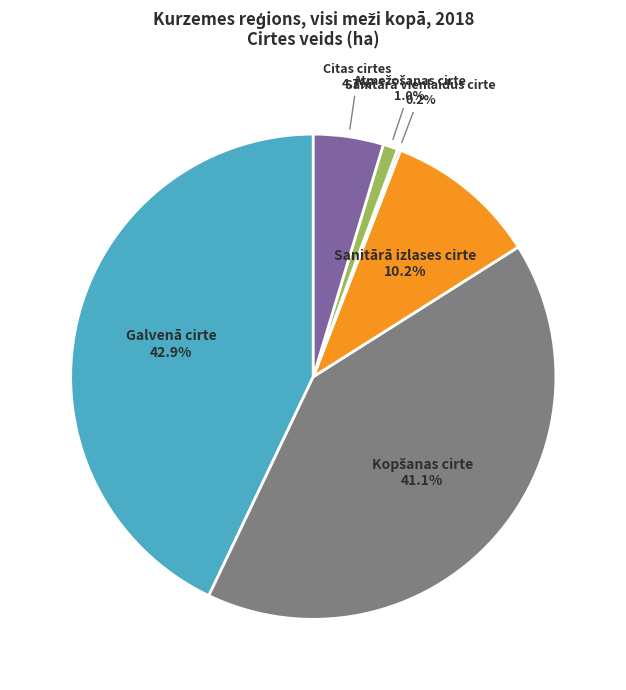

Is there a majority slice in this chart?

No